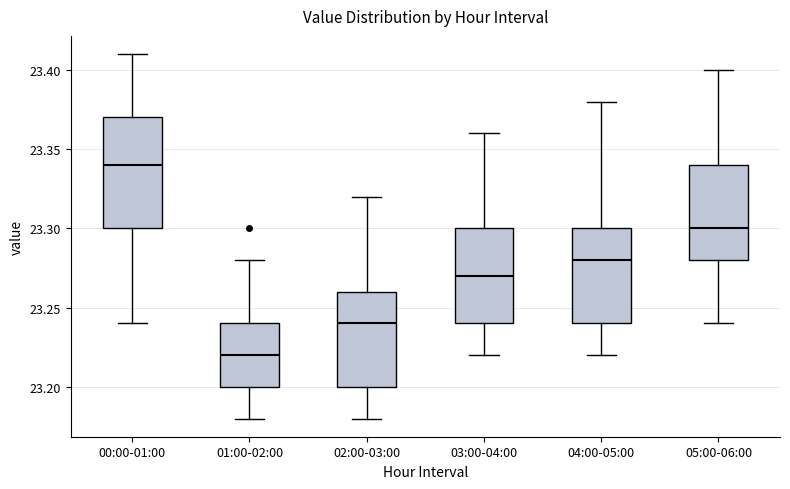

Which box is the tallest, from its lower edge to its upper edge?

00:00-01:00